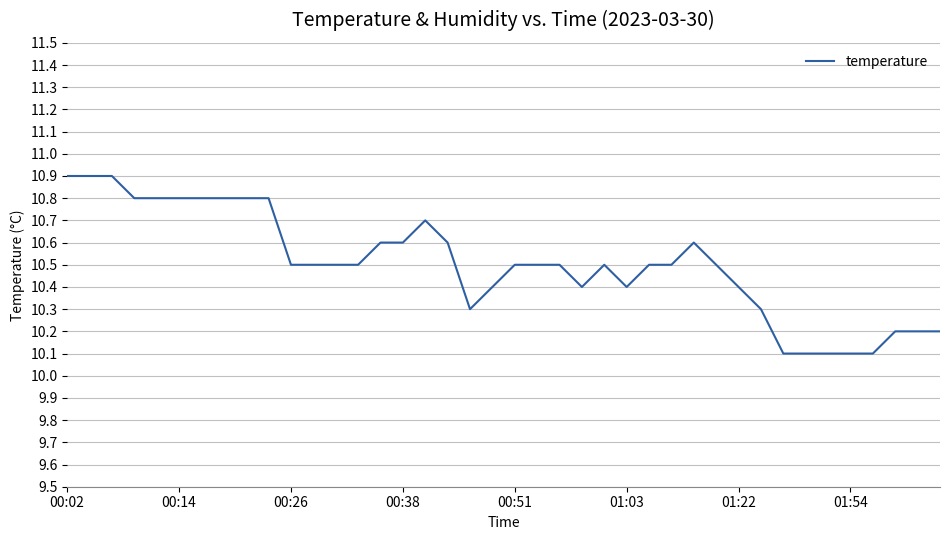

Count the number of data series in this chart.

1